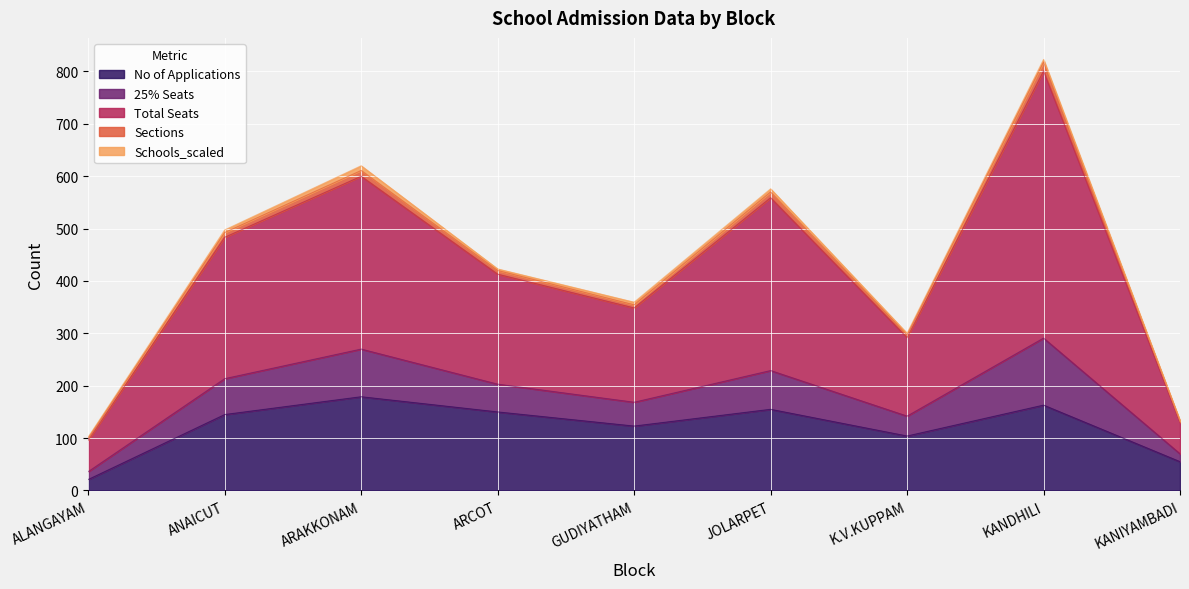

At which category does Total Seats reach its first local valley?

GUDIYATHAM